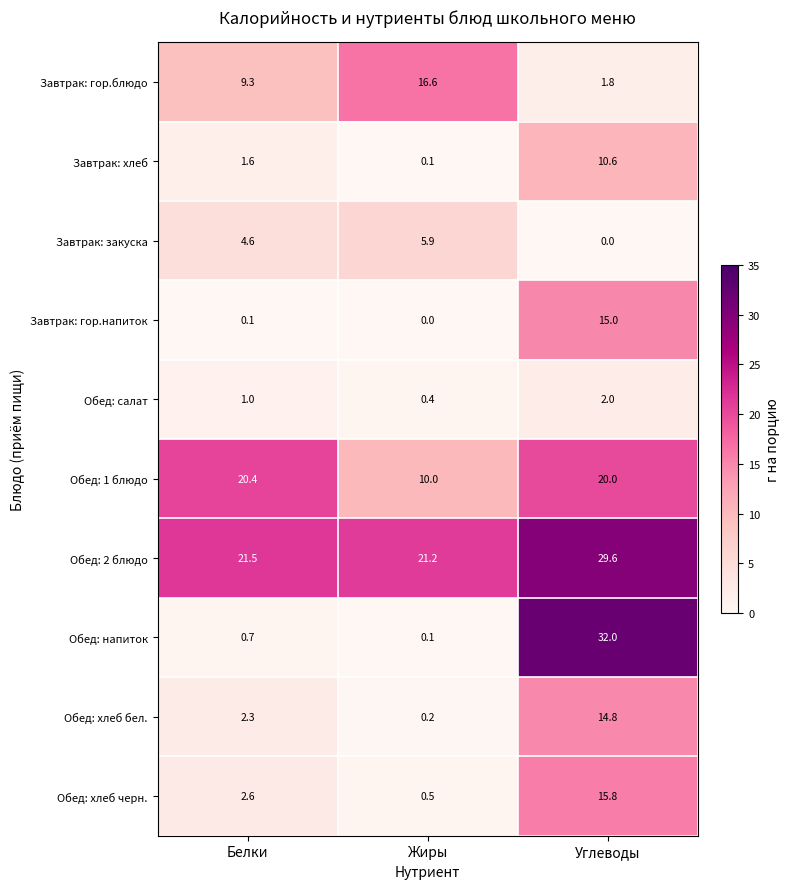

The value of Завтрак: гор.напиток at Белки is 0.1. True or false?

True